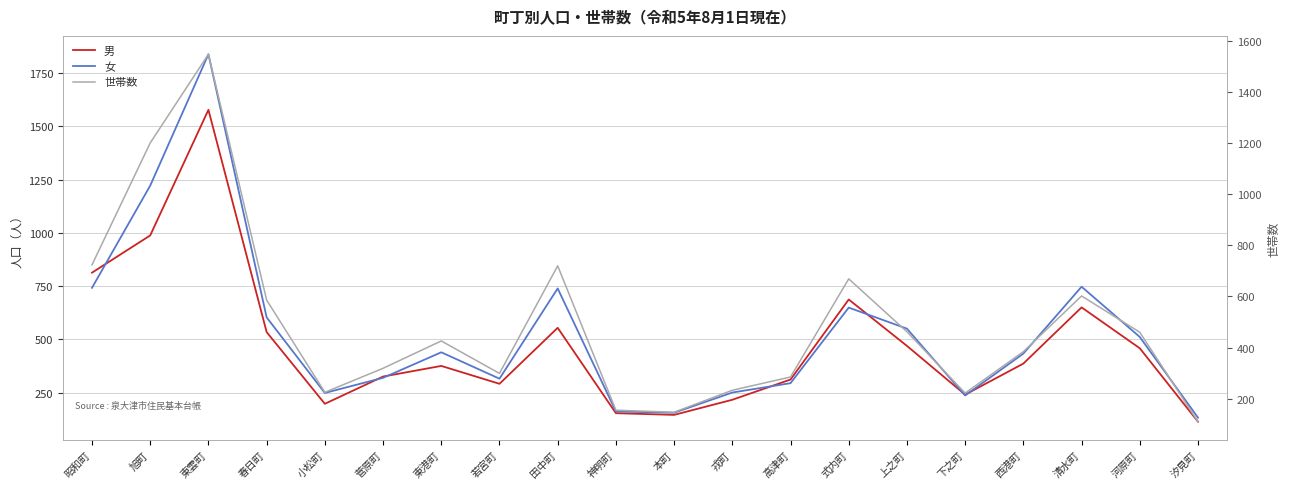

Where is the first local maximum for 世帯数?

東雲町